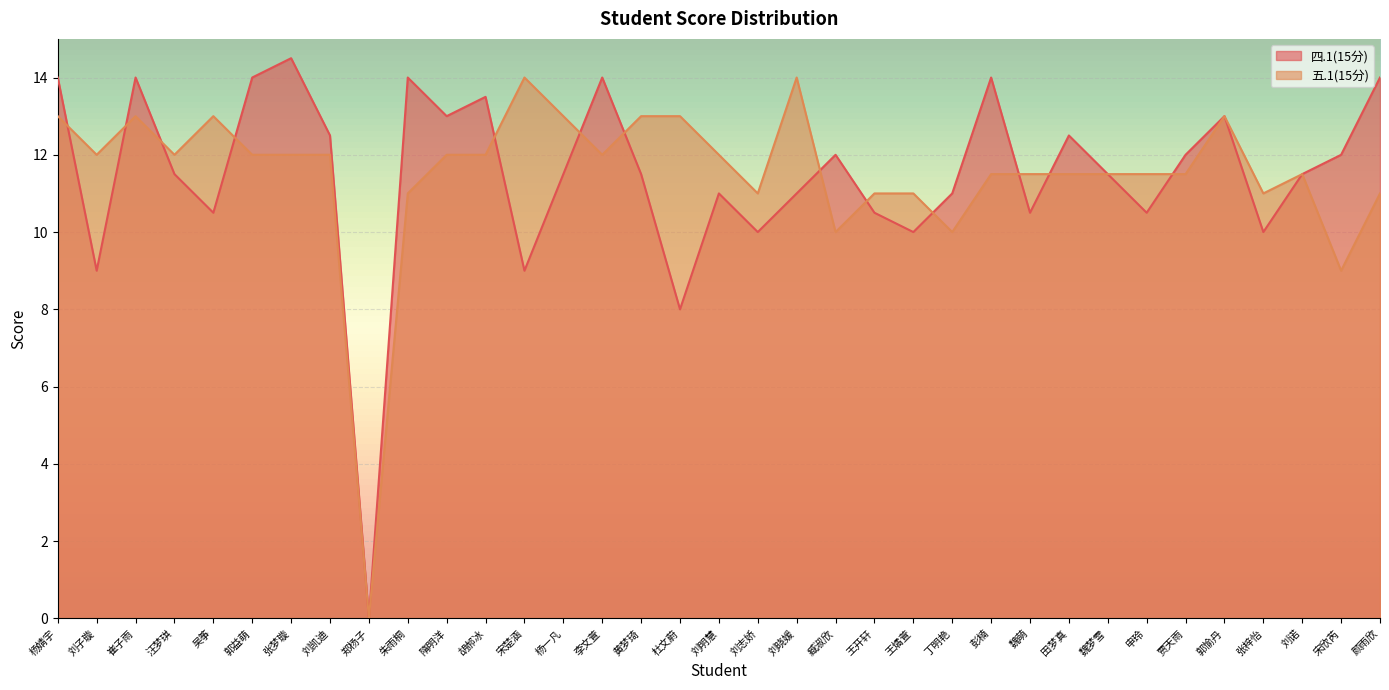

How many positive values does the 五.1(15分) series have?

34